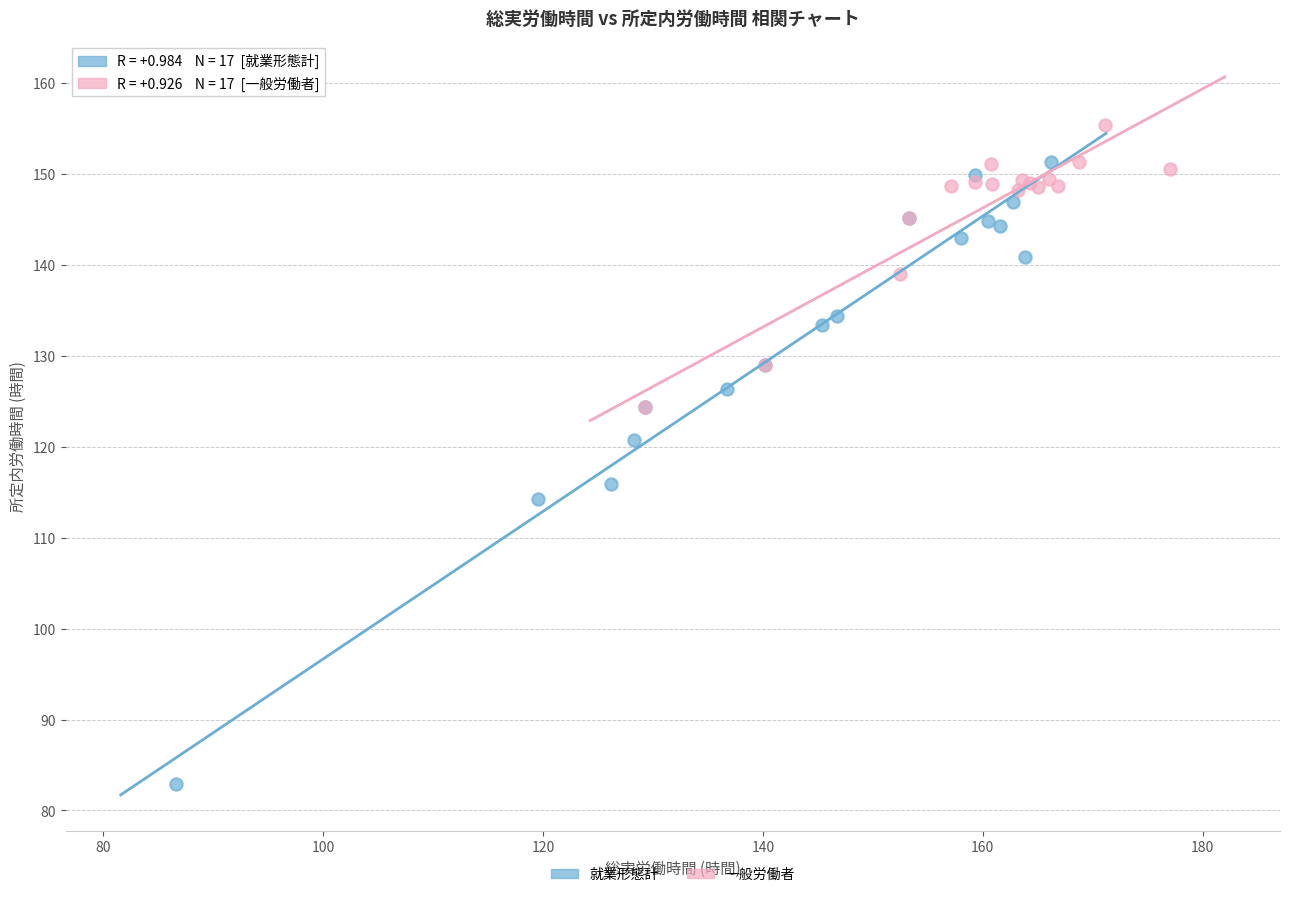

What are all the series names shown in the legend?

就業形態計, 一般労働者